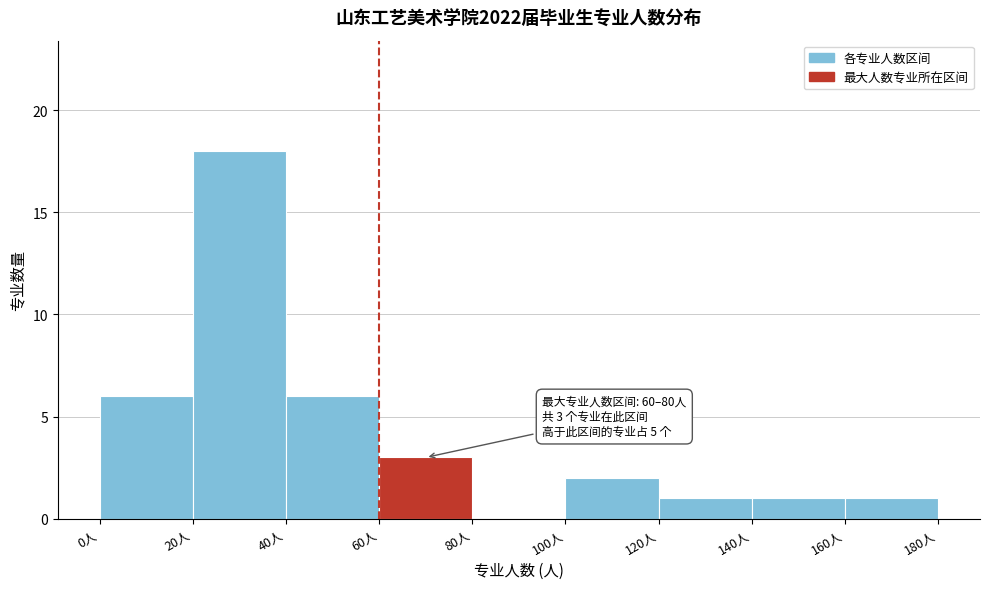

Over which range of the x-axis is the bar tallest?

20 to 40